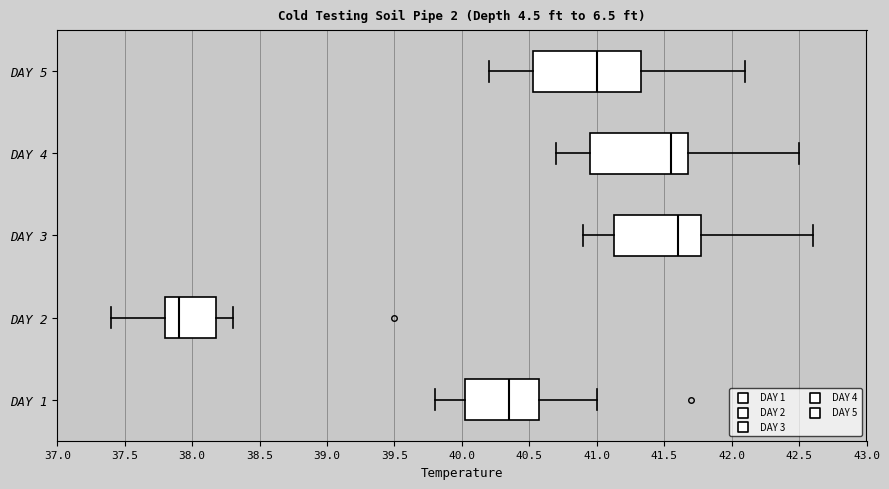

Comparing the boxes themselves (not the whiskers), which one is the widest?

DAY 5